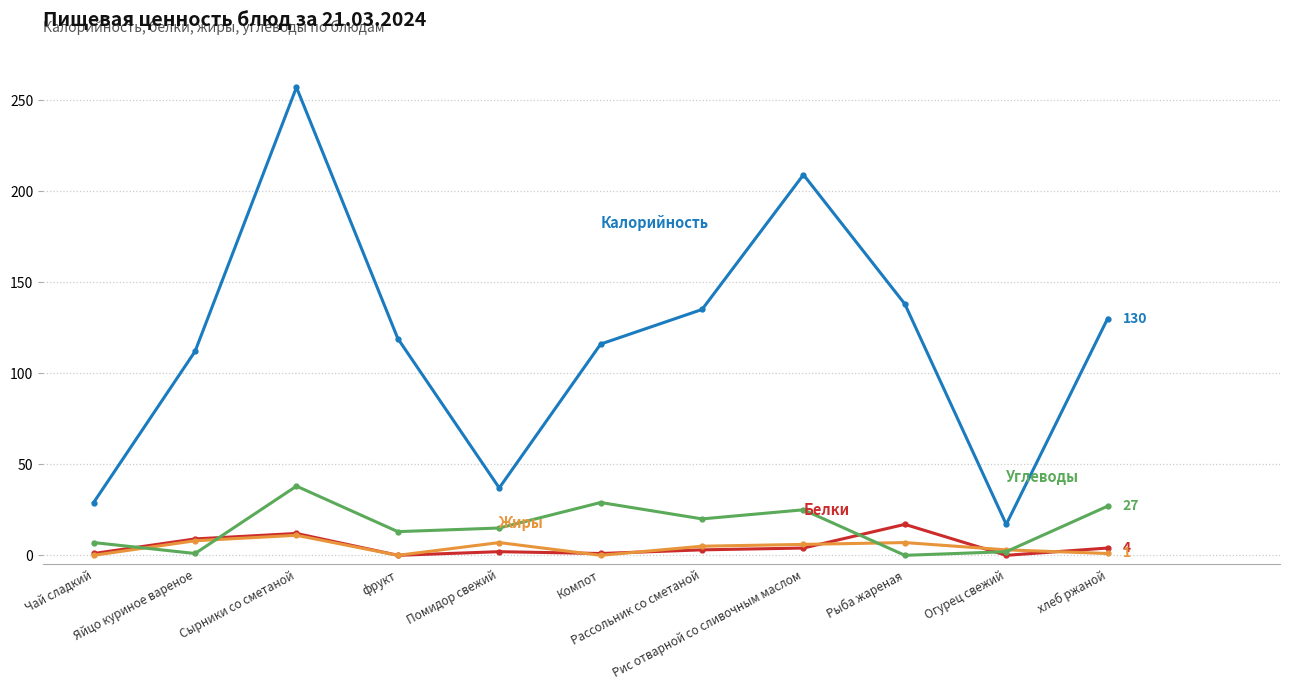

What is the greatest value displayed?

257